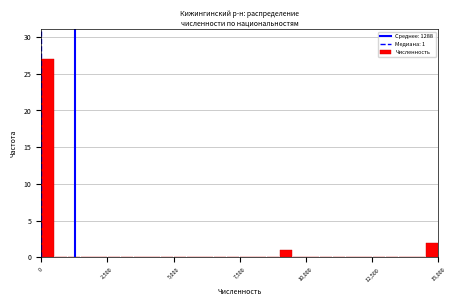

Read against the x-axis, roughly where is the centre of the tallest bar?

500